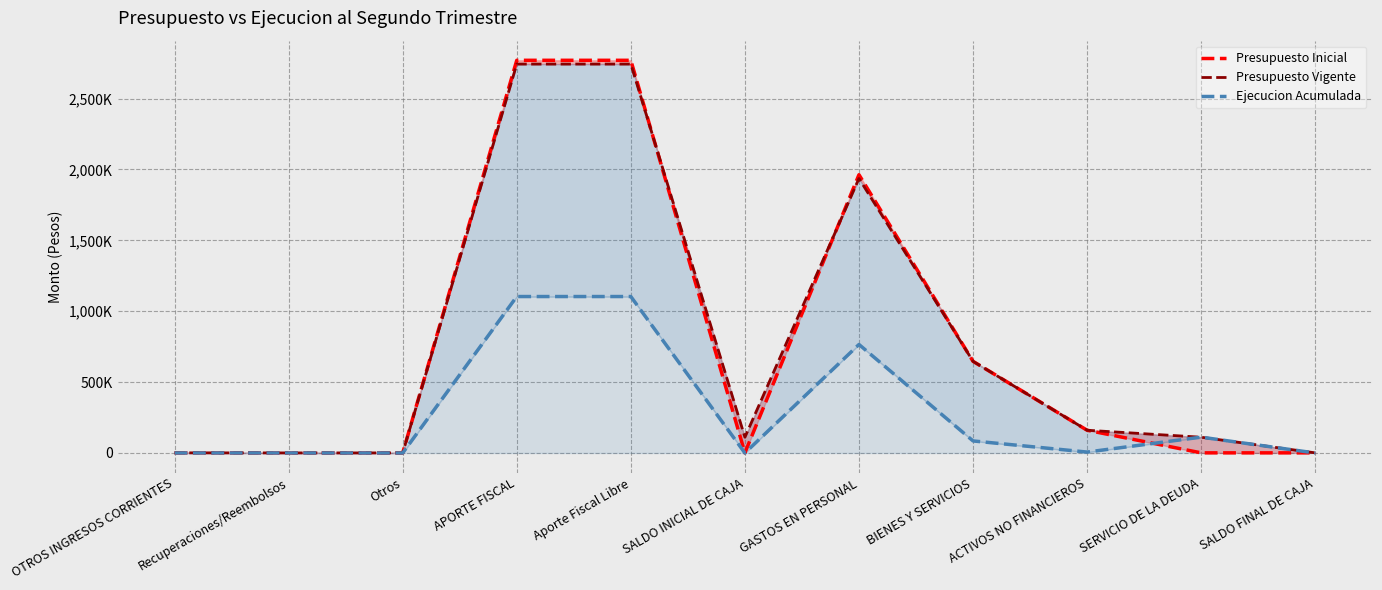

Reading left to right, what are all the values shown in this chart?

Presupuesto Inicial: OTROS INGRESOS CORRIENTES=1080	Recuperaciones/Reembolsos=540	Otros=540	APORTE FISCAL=2769769	Aporte Fiscal Libre=2769769	SALDO INICIAL DE CAJA=1000	GASTOS EN PERSONAL=1962884	BIENES Y SERVICIOS=646482	ACTIVOS NO FINANCIEROS=160483	SERVICIO DE LA DEUDA=1000	SALDO FINAL DE CAJA=1000
Presupuesto Vigente: OTROS INGRESOS CORRIENTES=1080	Recuperaciones/Reembolsos=540	Otros=540	APORTE FISCAL=2743035	Aporte Fiscal Libre=2743035	SALDO INICIAL DE CAJA=111284	GASTOS EN PERSONAL=1936150	BIENES Y SERVICIOS=646482	ACTIVOS NO FINANCIEROS=160483	SERVICIO DE LA DEUDA=111284	SALDO FINAL DE CAJA=1000
Ejecucion Acumulada: OTROS INGRESOS CORRIENTES=298	Recuperaciones/Reembolsos=298	Otros=0	APORTE FISCAL=1103516	Aporte Fiscal Libre=1103516	SALDO INICIAL DE CAJA=0	GASTOS EN PERSONAL=765375	BIENES Y SERVICIOS=85062	ACTIVOS NO FINANCIEROS=6537	SERVICIO DE LA DEUDA=111824	SALDO FINAL DE CAJA=0